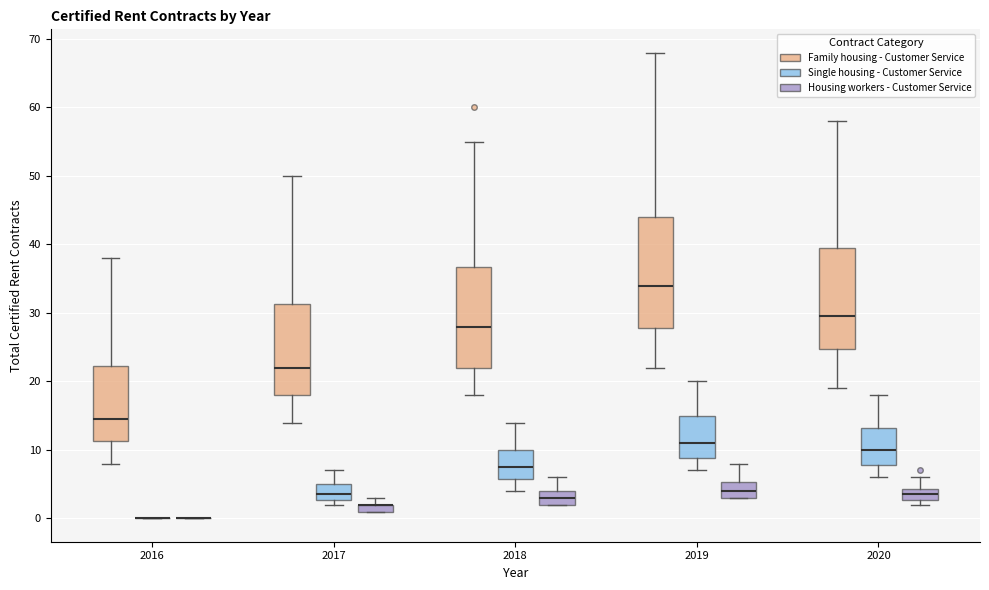

Which box is the tallest, from its lower edge to its upper edge?

2019 (Family housing - Customer Service)